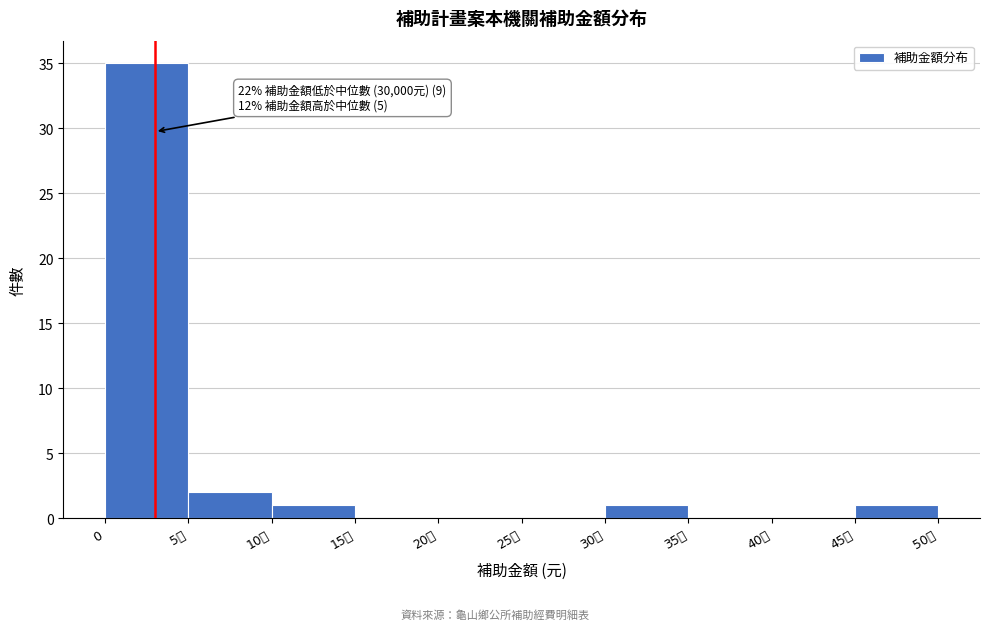

Reading right to left, what are all the values shown in this chart?

45萬=1	40萬=0	35萬=0	30萬=1	25萬=0	20萬=0	15萬=0	10萬=1	5萬=2	0=35